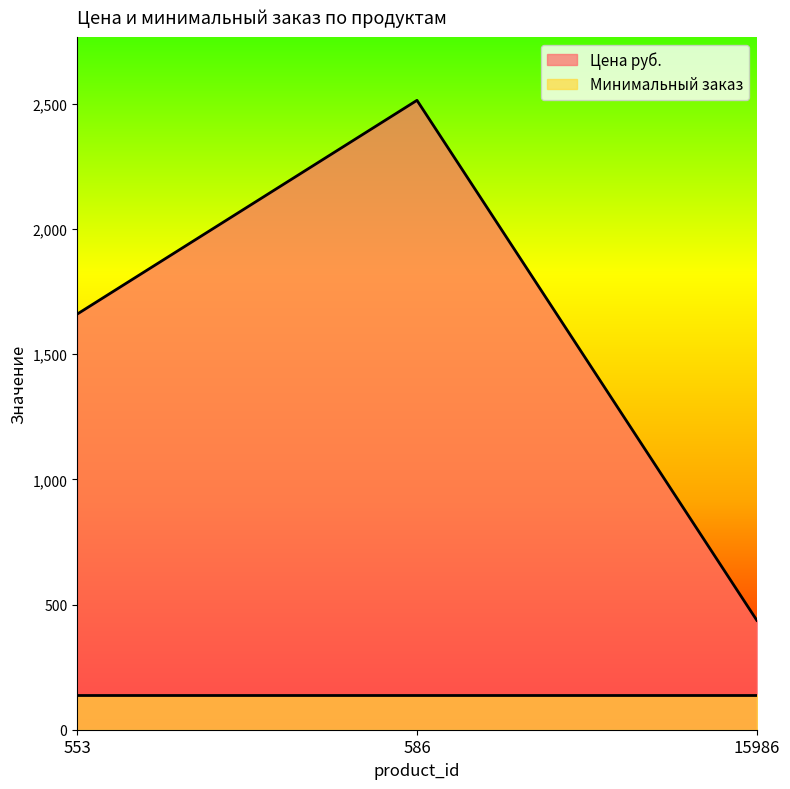

Rank the series at 586 from highest to lowest value.

Цена руб., Минимальный заказ